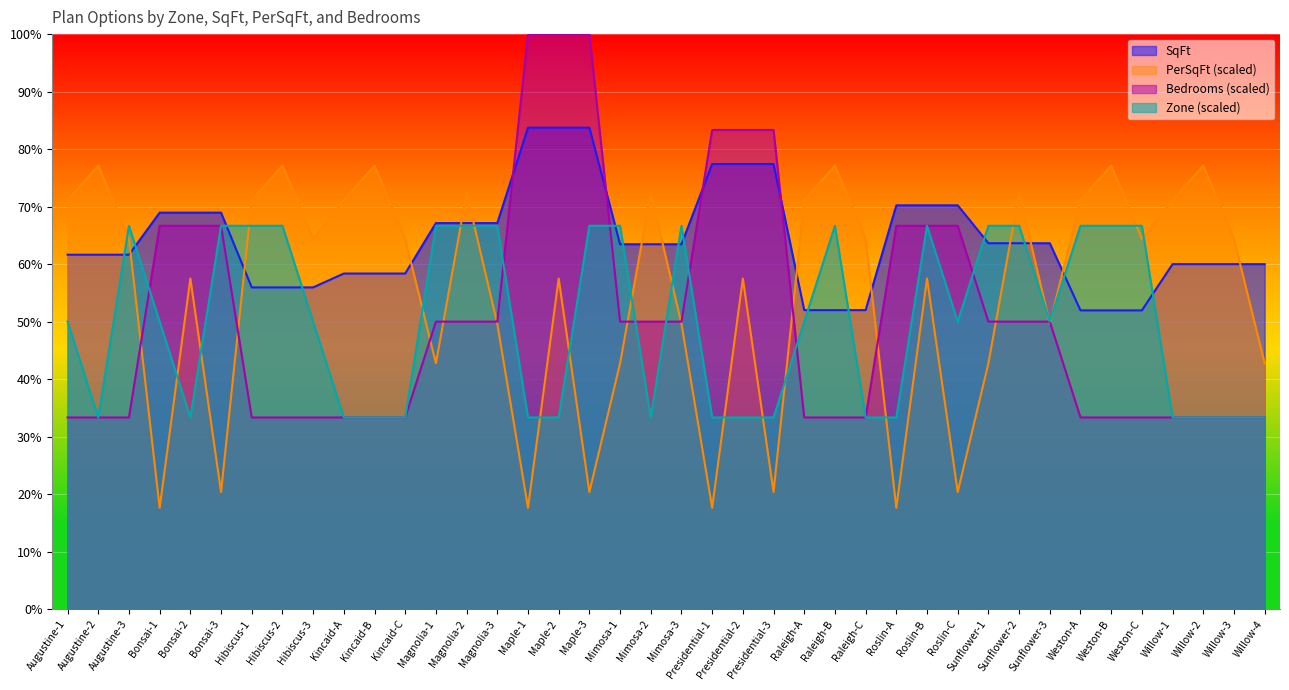

Which series has the largest total across all categories?

SqFt